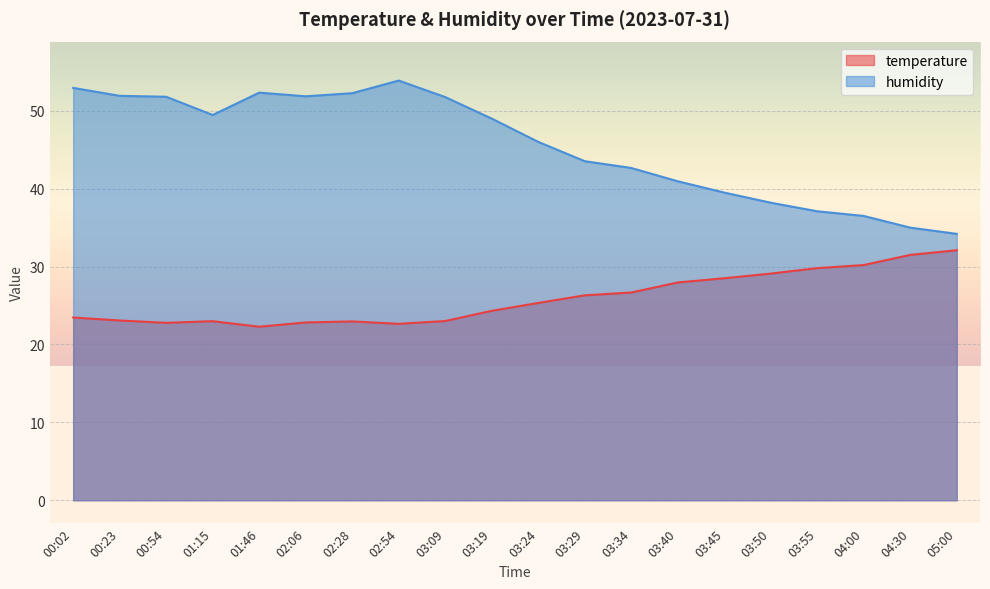

The value of temperature at 03:45 is 28.5. True or false?

True